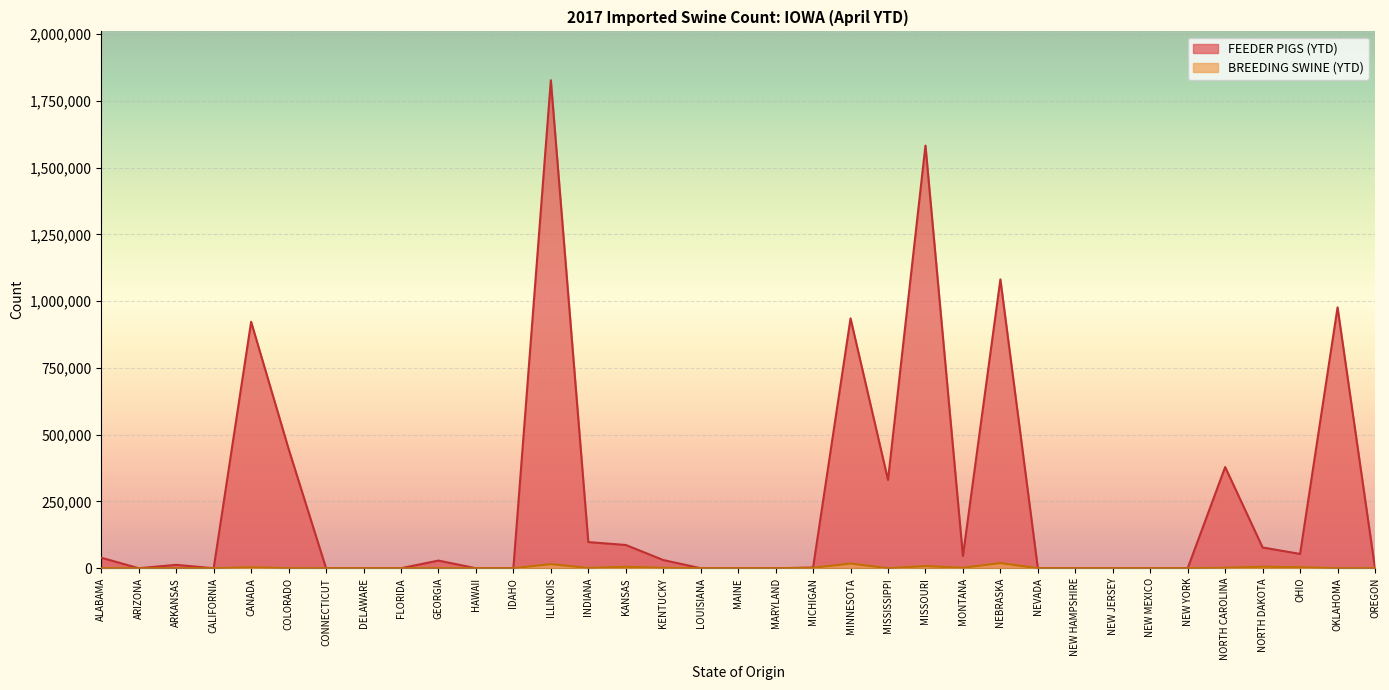

What is the maximum value for BREEDING SWINE (YTD)?

19264